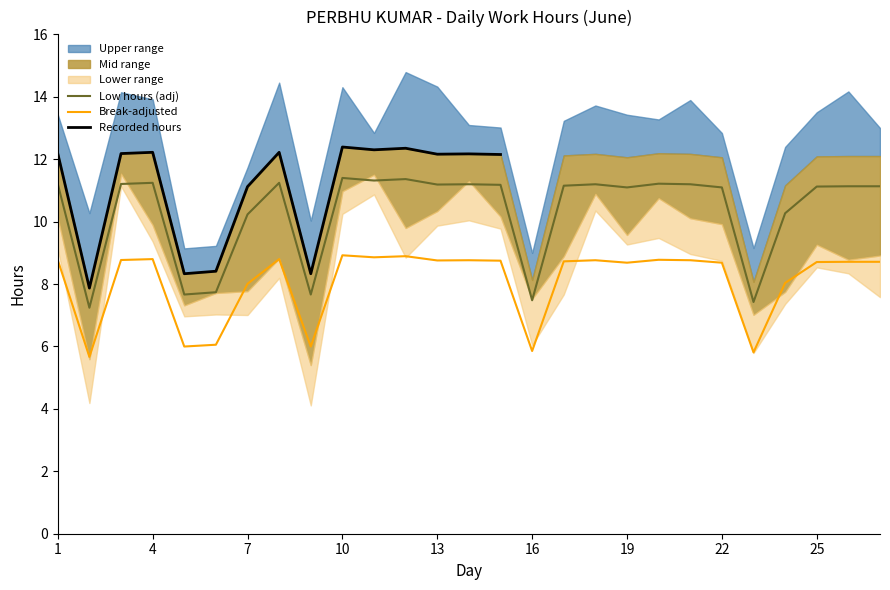

What is the minimum value for Low hours (adj)?

7.2